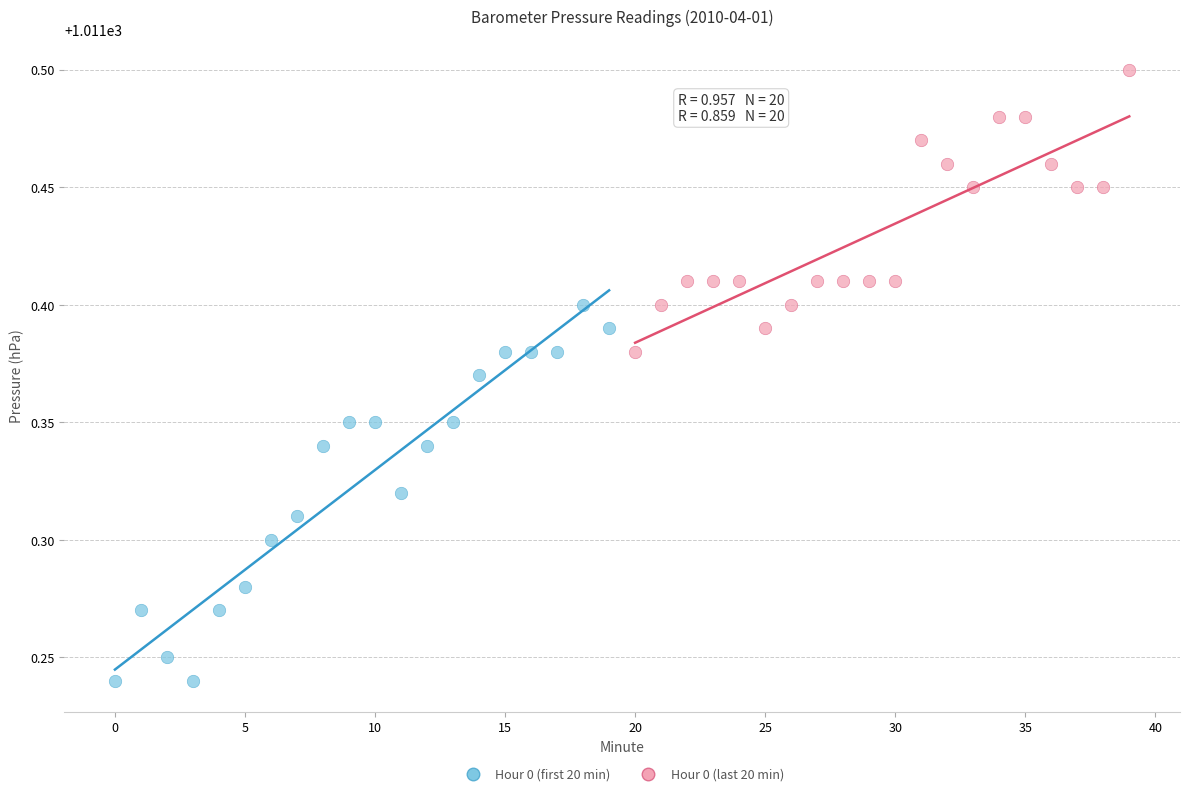

Which series contains the lowest Y value?

Hour 0 (first 20 min)